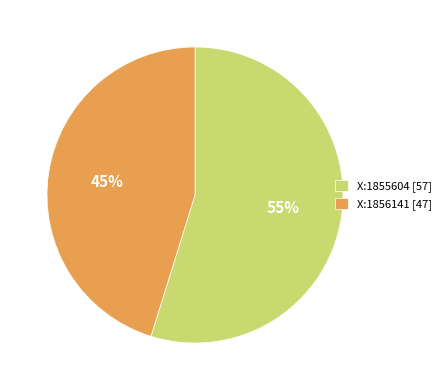

Does X:1856141 account for over 50% of the chart?

No